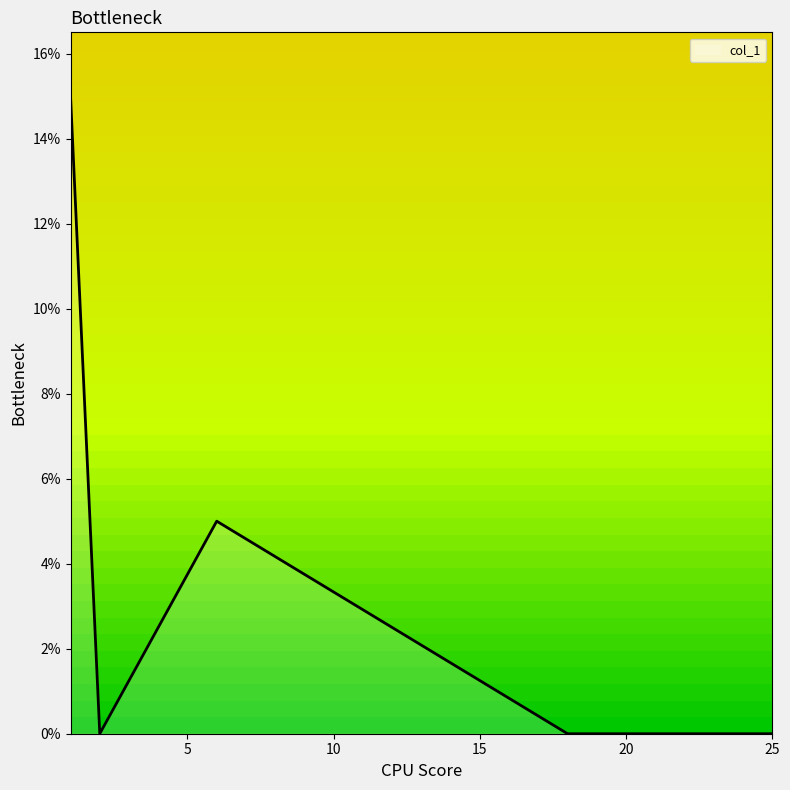

What is the difference between the second highest and second lowest values?

5